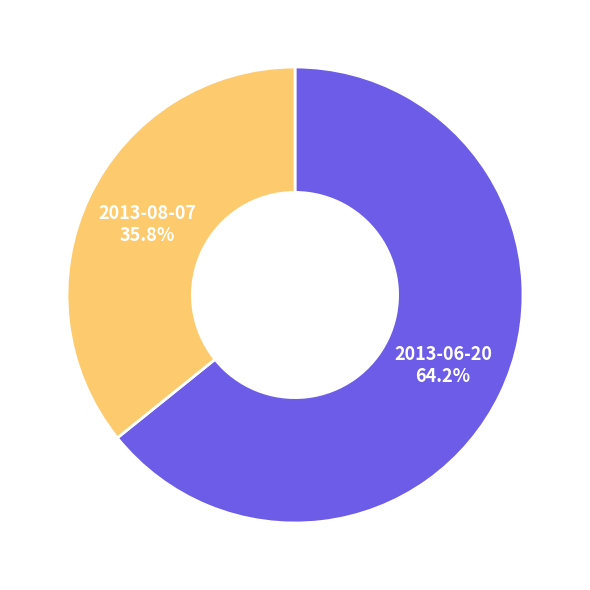

What is the smallest slice in the pie chart?

2013-08-07